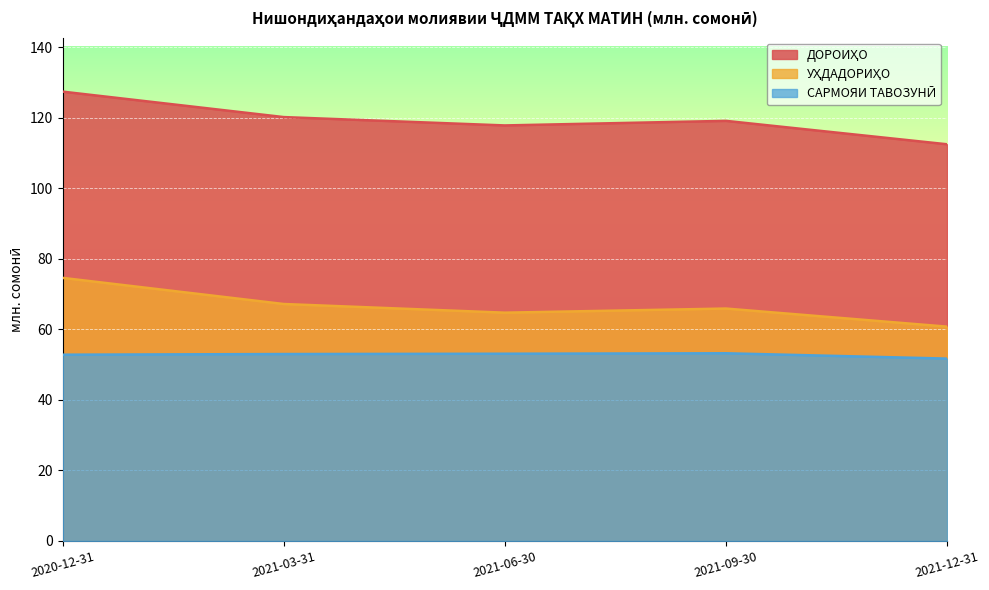

The ДОРОИҲО series shows 127.4 at 2020-12-31. True or false?

True